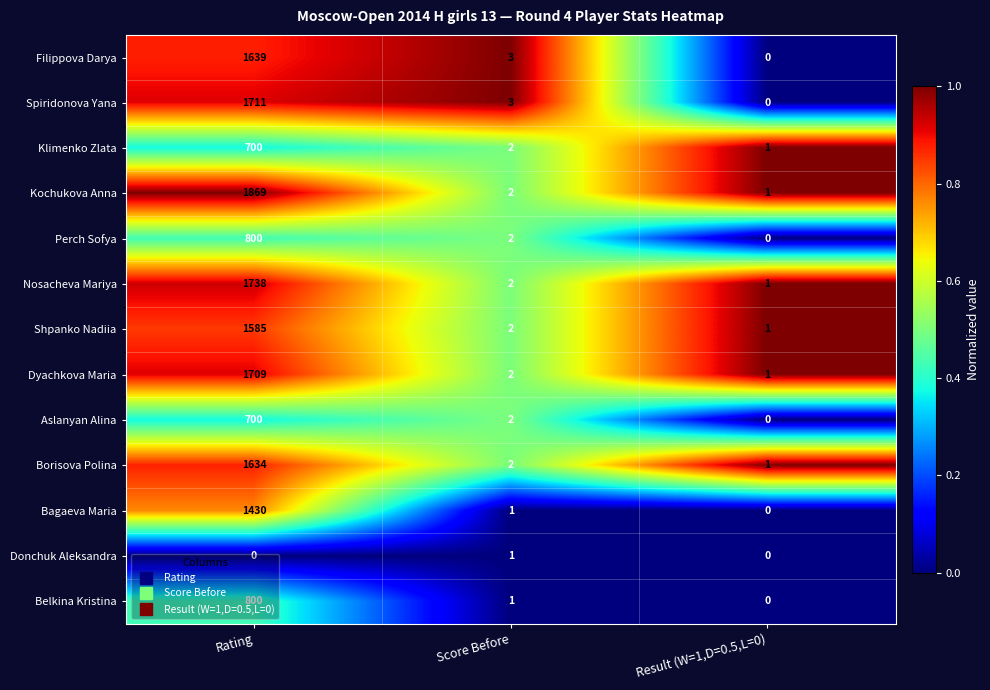

The value of Bagaeva Maria at Score Before is 1. True or false?

True